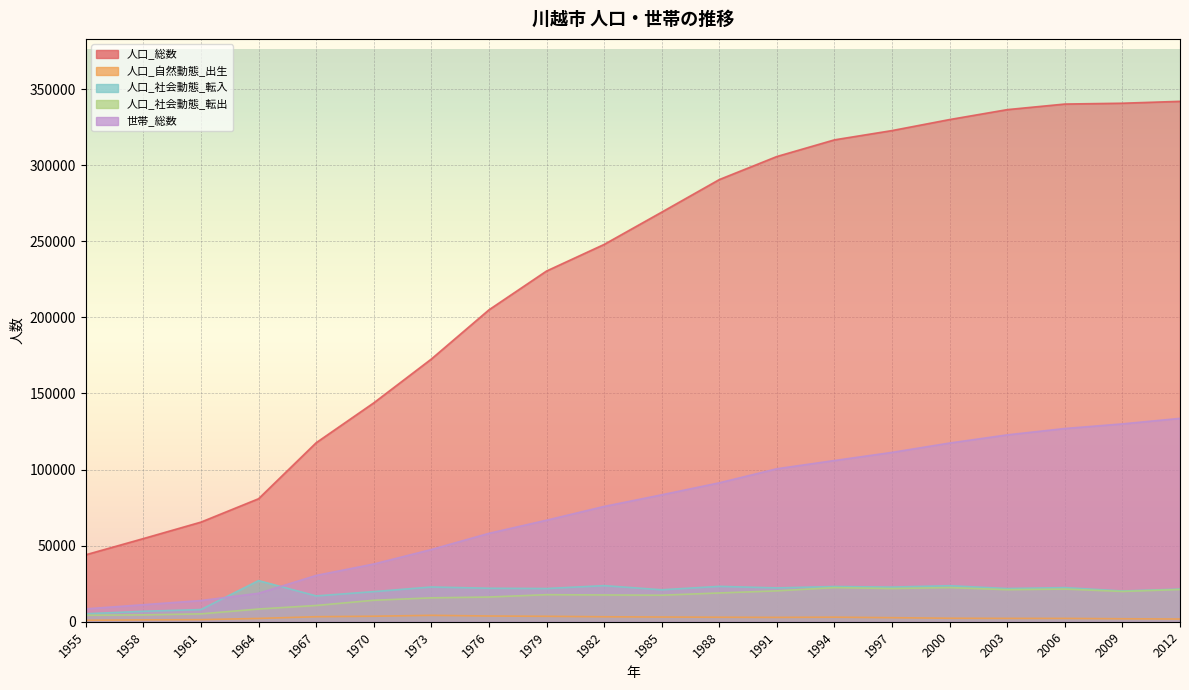

Read the 人口_自然動態_出生 value at 1982, to the nearest 50.

3250